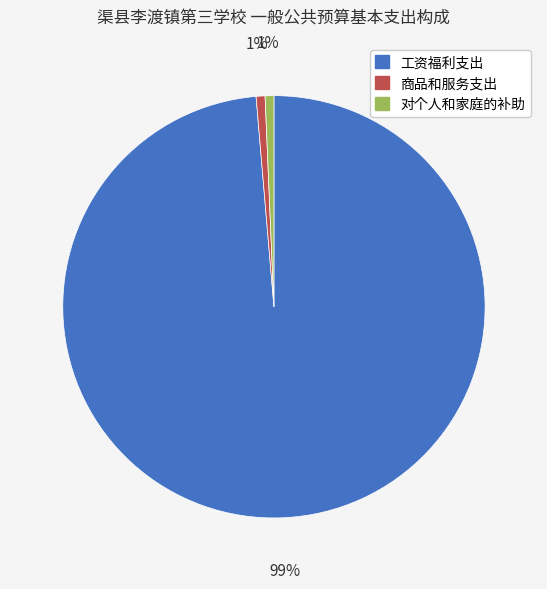

Is it true that 对个人和家庭的补助 is 1% of the pie?

True